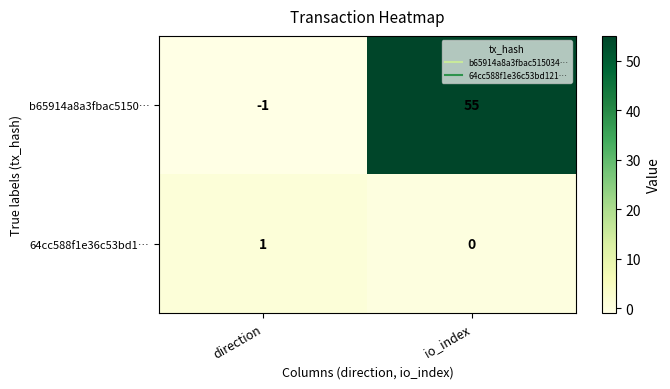

What is the greatest value displayed?

55